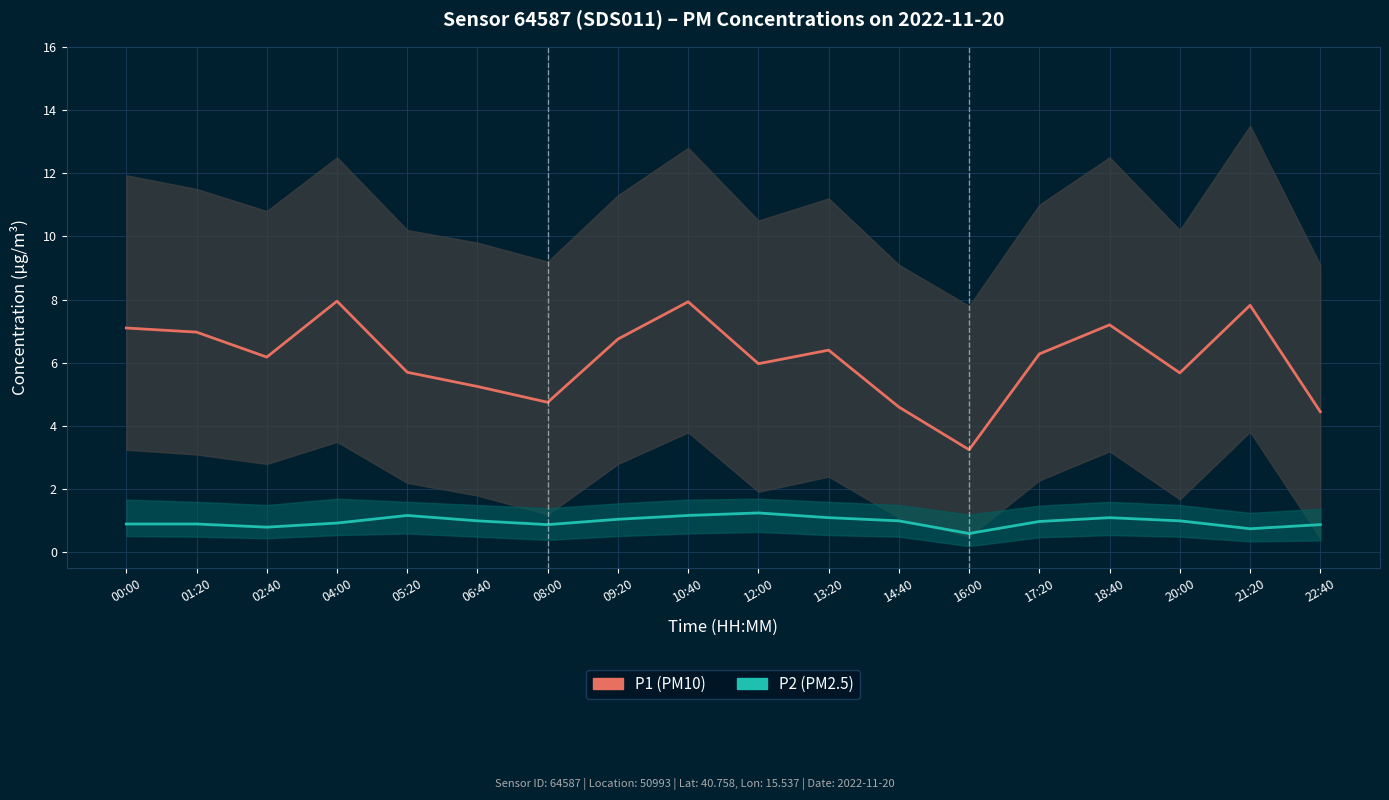

Which series has the largest total across all categories?

P1 (PM10)